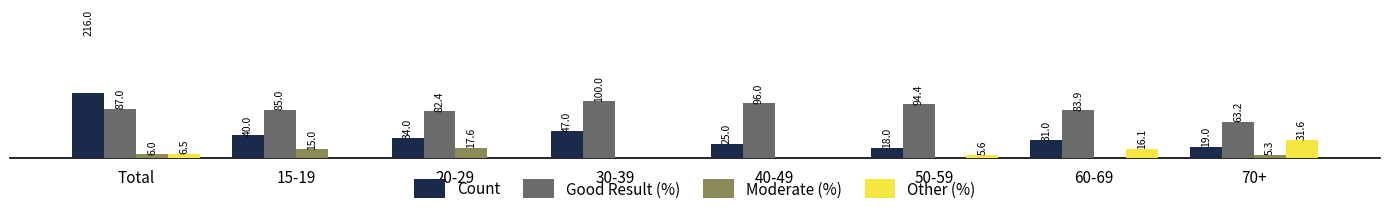

What is the maximum value shown in the chart?

216.0